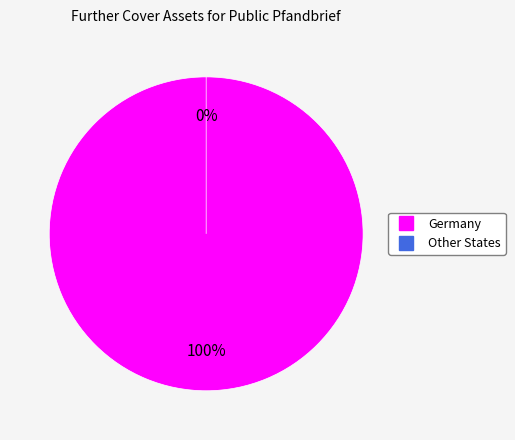

Combined, what portion of the pie is Other States and Germany?

100.0%